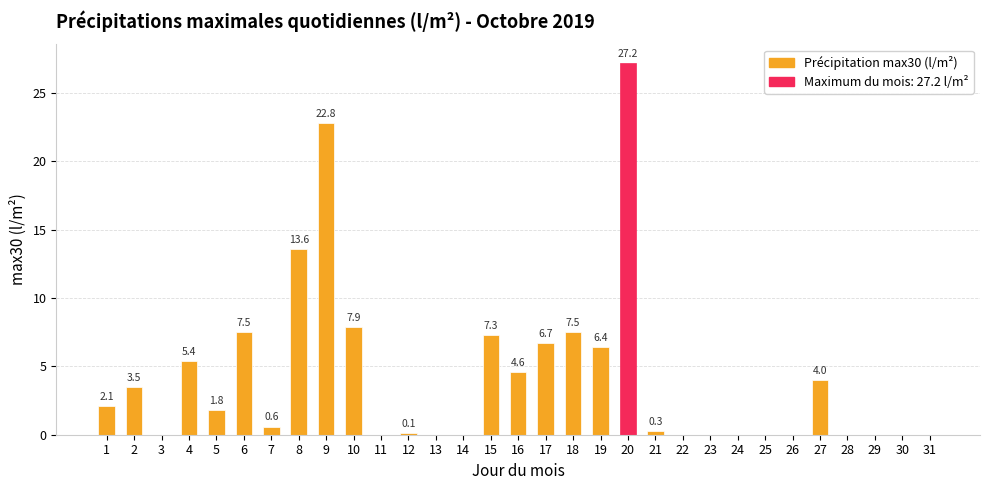

What is the sum of the values at 20 and 13?

27.2